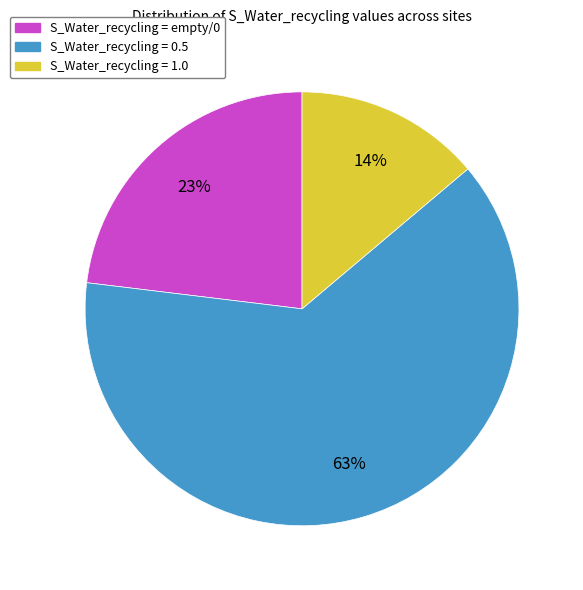

To the nearest percent, what is the average slice percentage?

33%